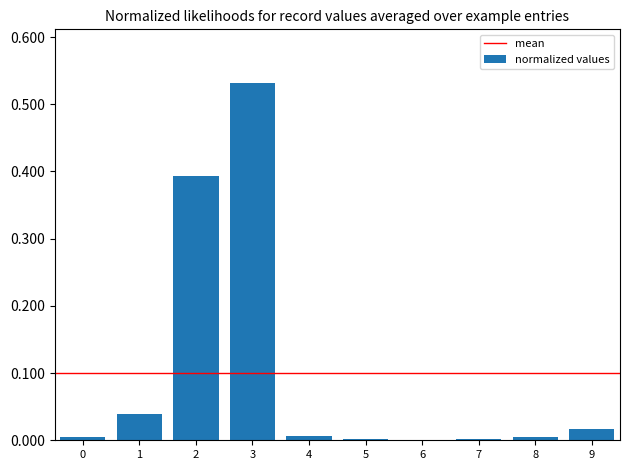

True or false: the data shows 0.0 at 1.

True